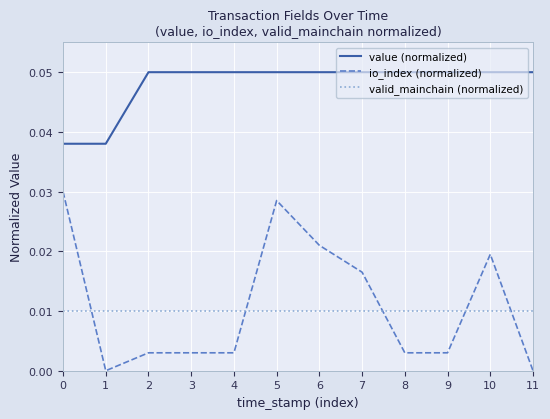

Which series has the widest spread of values?

io_index (normalized)